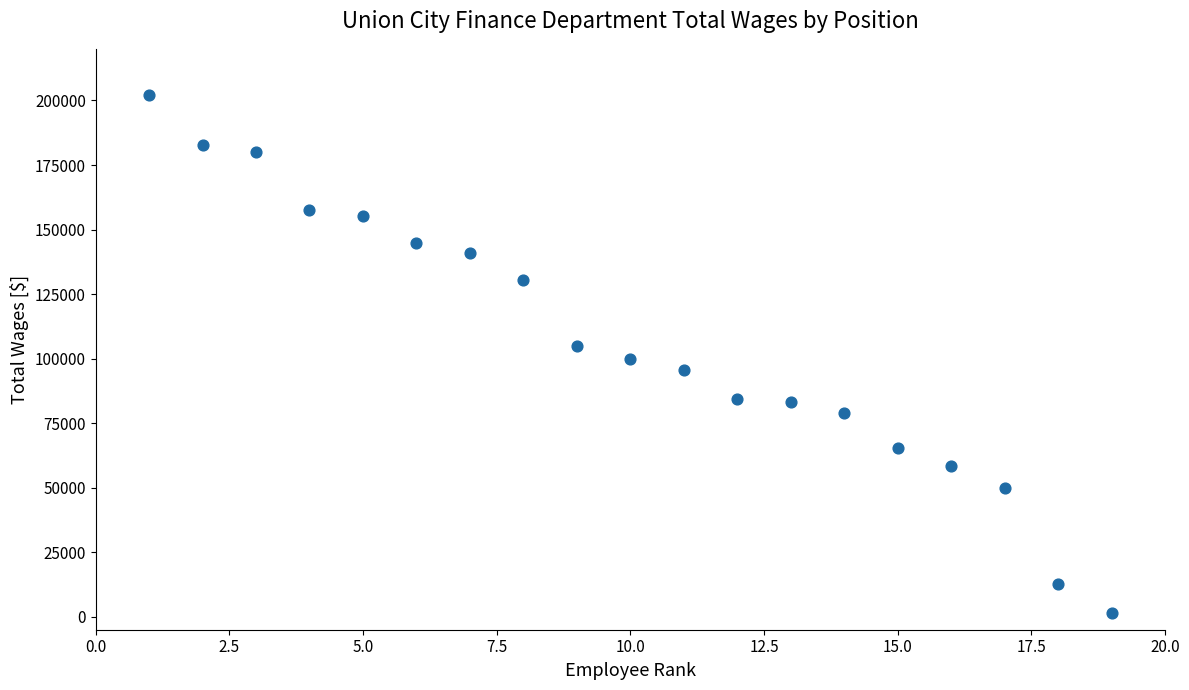

What is the range of X values (max minus min)?

18